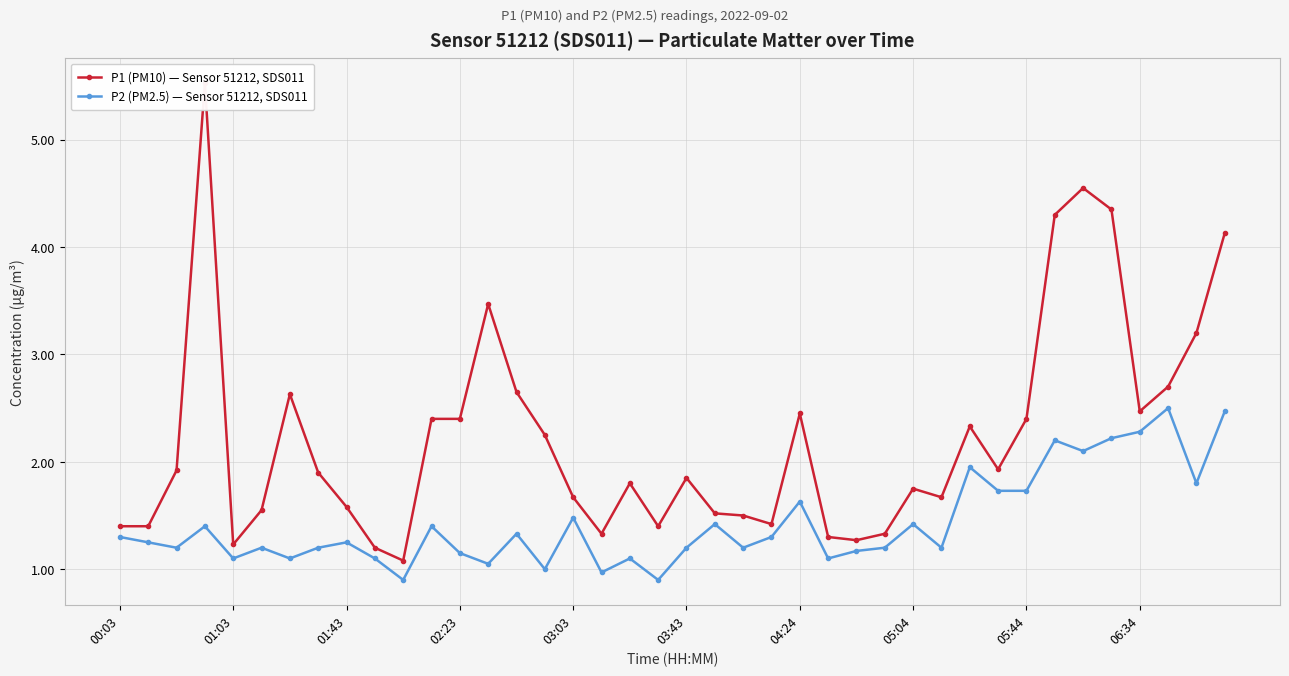

True or false: P2 (PM2.5) — Sensor 51212, SDS011 has more than 2 points higher than both neighbors.

True